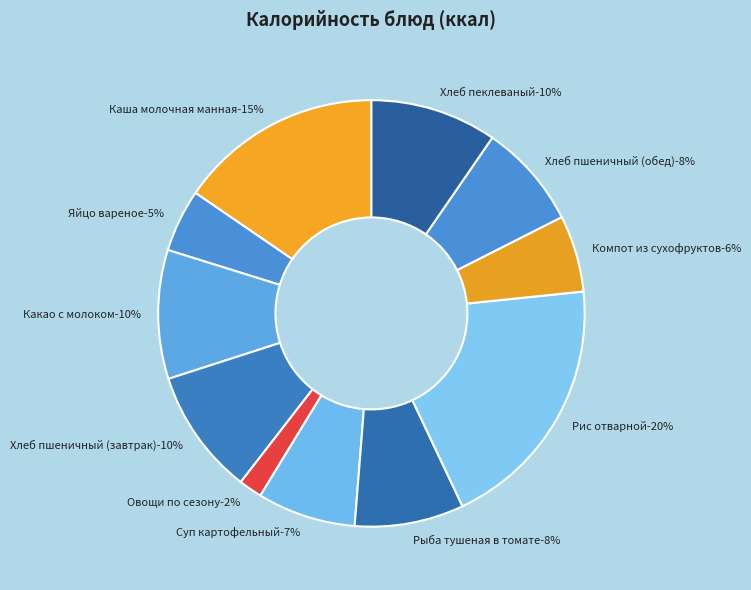

Is Компот из сухофруктов the majority of the pie?

No